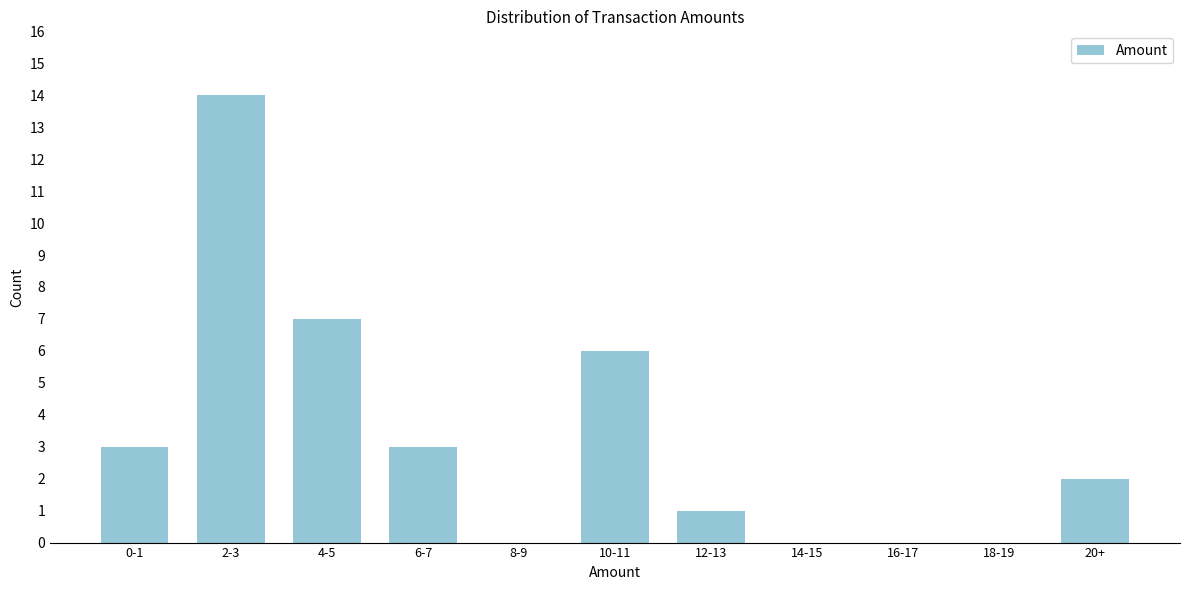

Reading left to right, transcribe all the data shown in this chart.

0-1=3	2-3=14	4-5=7	6-7=3	8-9=0	10-11=6	12-13=1	14-15=0	16-17=0	18-19=0	20+=2